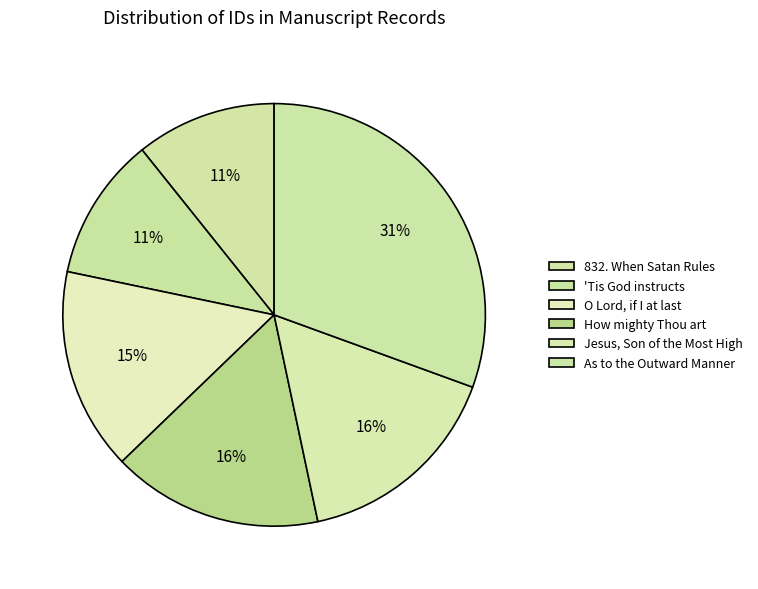

How many slices are in this pie chart?

6